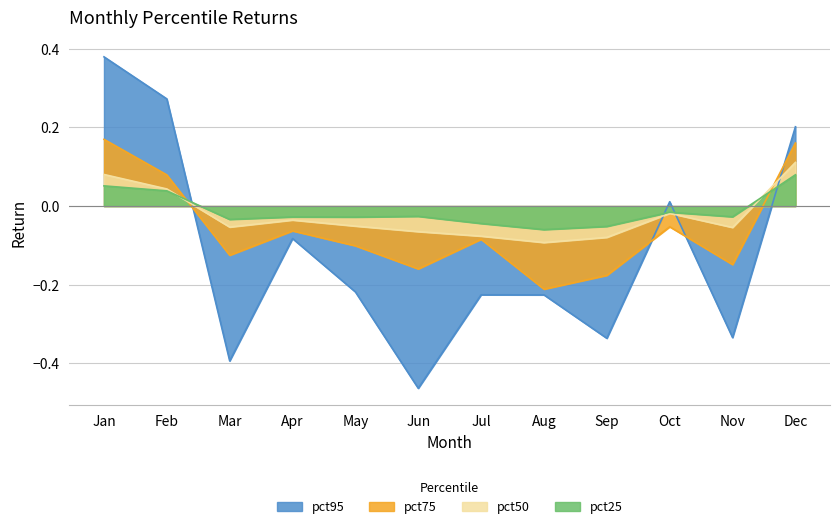

Reading left to right, what are all the values shown in this chart?

pct25: Jan=0.1	Feb=0.0	Mar=-0.0	Apr=-0.0	May=-0.0	Jun=-0.0	Jul=-0.0	Aug=-0.1	Sep=-0.1	Oct=-0.0	Nov=-0.0	Dec=0.1
pct50: Jan=0.1	Feb=0.0	Mar=-0.1	Apr=-0.0	May=-0.1	Jun=-0.1	Jul=-0.1	Aug=-0.1	Sep=-0.1	Oct=-0.0	Nov=-0.1	Dec=0.1
pct75: Jan=0.2	Feb=0.1	Mar=-0.1	Apr=-0.1	May=-0.1	Jun=-0.2	Jul=-0.1	Aug=-0.2	Sep=-0.2	Oct=-0.1	Nov=-0.1	Dec=0.2
pct95: Jan=0.4	Feb=0.3	Mar=-0.4	Apr=-0.1	May=-0.2	Jun=-0.5	Jul=-0.2	Aug=-0.2	Sep=-0.3	Oct=0.0	Nov=-0.3	Dec=0.2